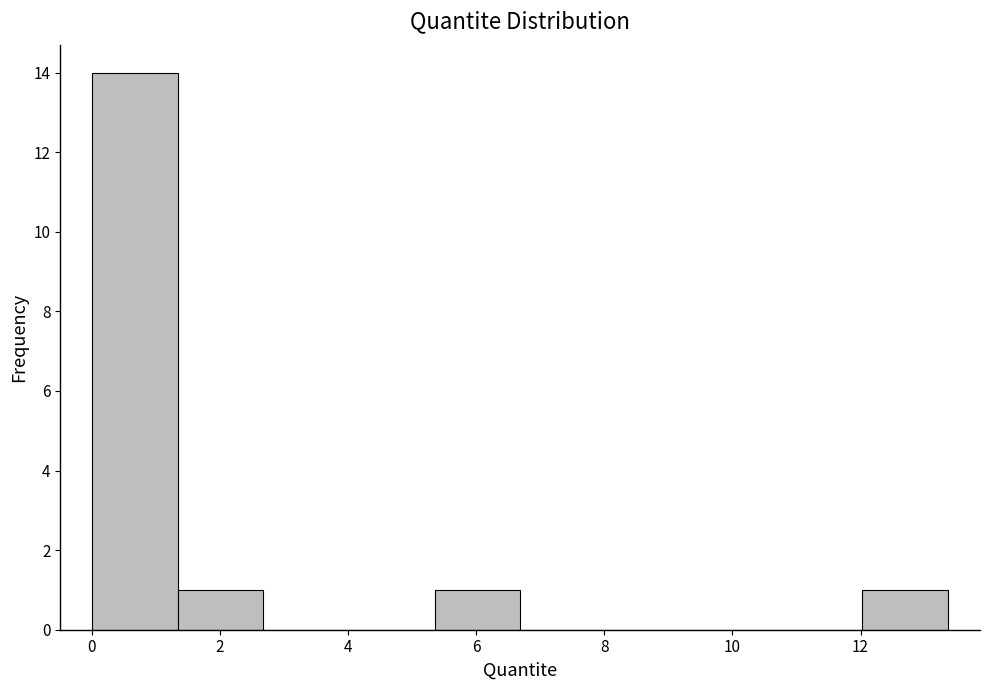

Reading left to right, transcribe this chart: for each bar, give the range it covers on the x-axis and its height. Neither the bar edges nor the heights are printed on the chart, so give them approximately, as read against the axes.

0.0 to 1.4: 14
1.4 to 2.6: 1
2.6 to 4.0: 0
4.0 to 5.4: 0
5.4 to 6.6: 1
6.6 to 8.0: 0
8.0 to 9.4: 0
9.4 to 10.6: 0
10.6 to 12.0: 0
12.0 to 13.4: 1